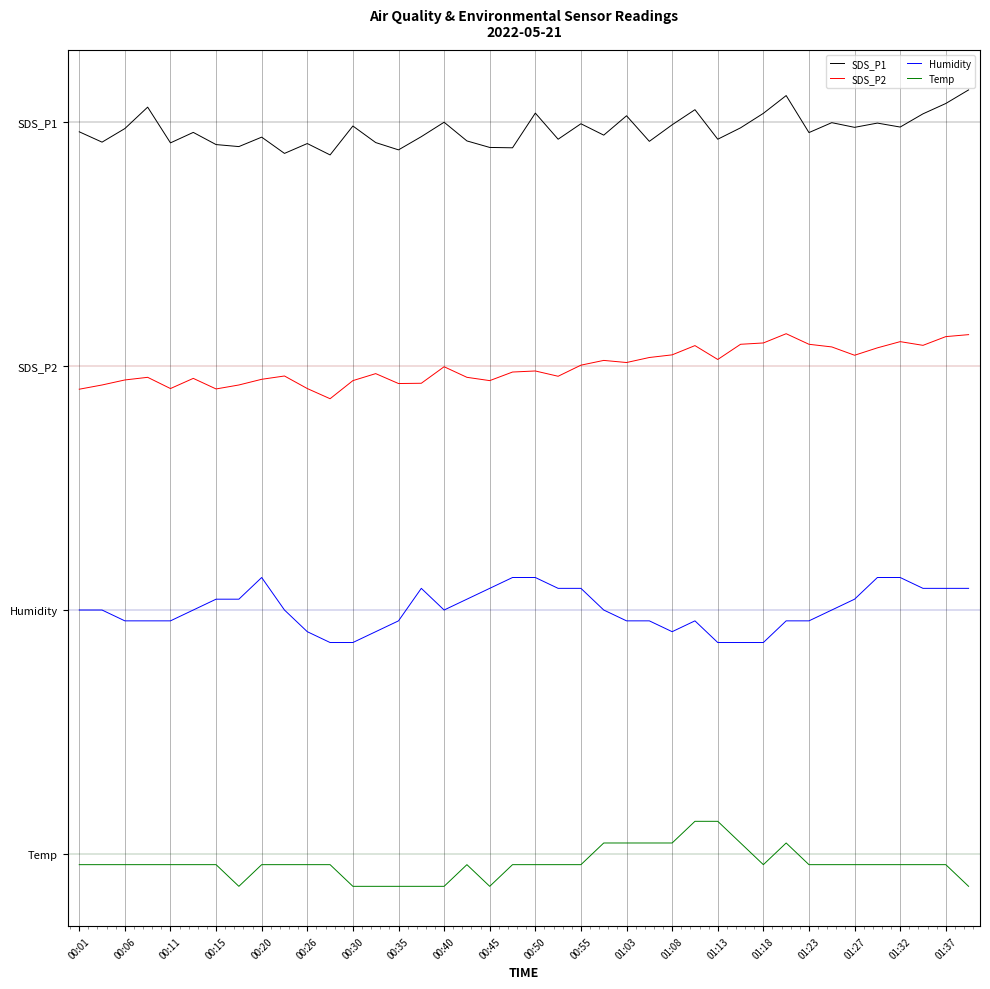

What is the minimum value for Temp?

-0.4